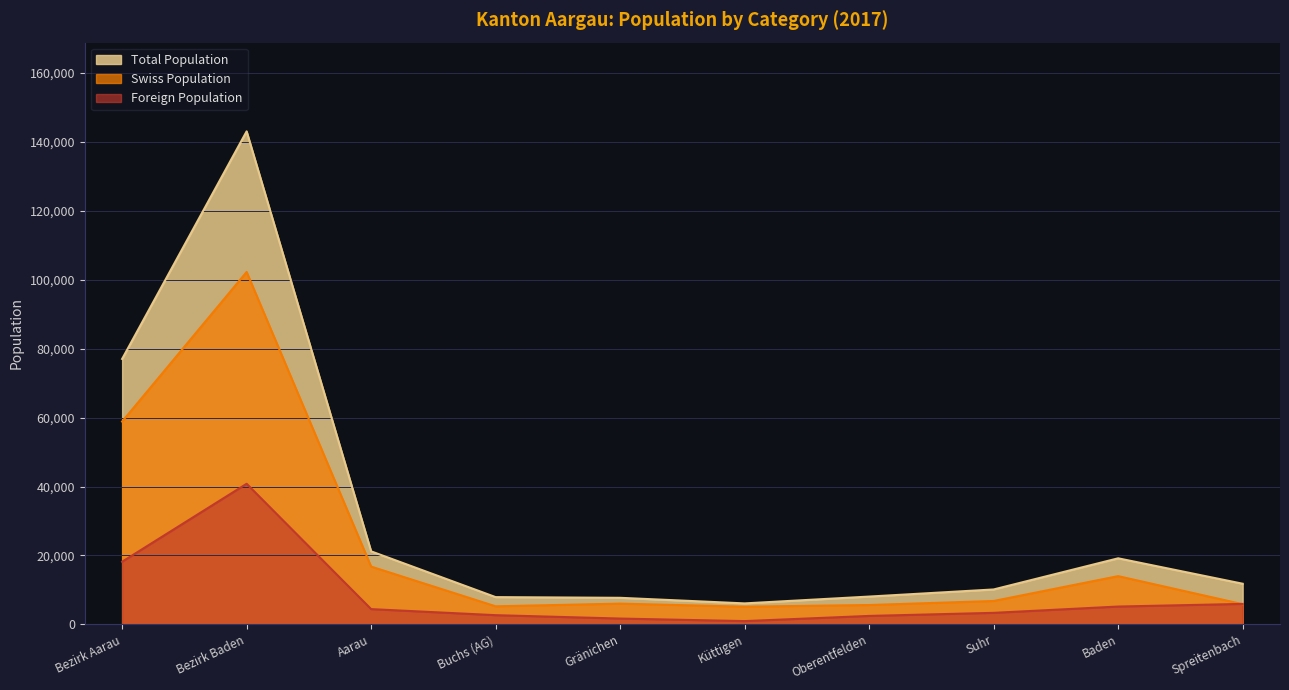

True or false: Swiss Population has more than 0 interior local peaks.

True